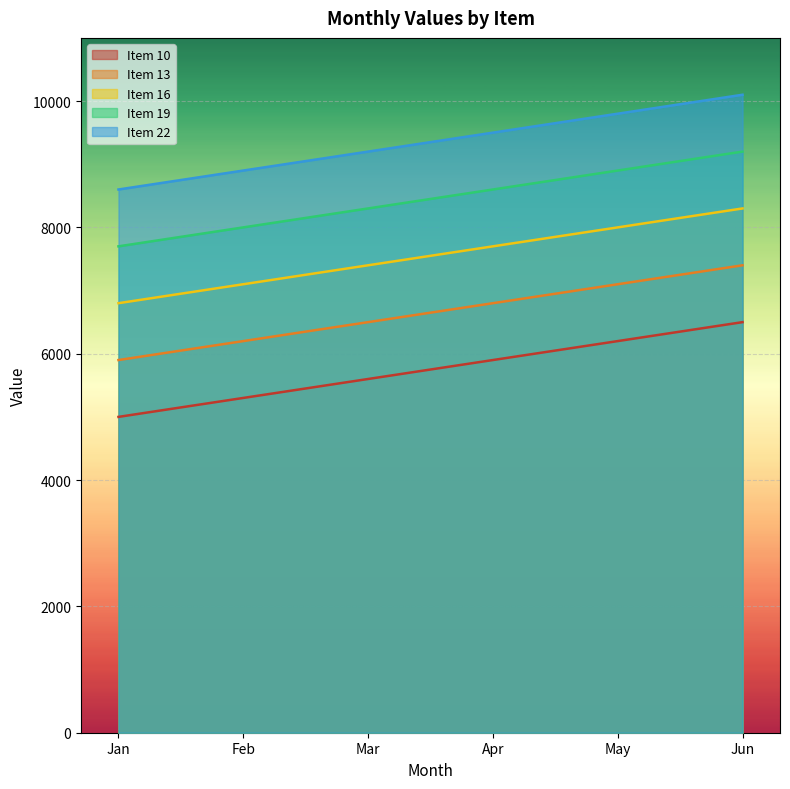

True or false: Item 13 has more than 2 points higher than both neighbors.

False